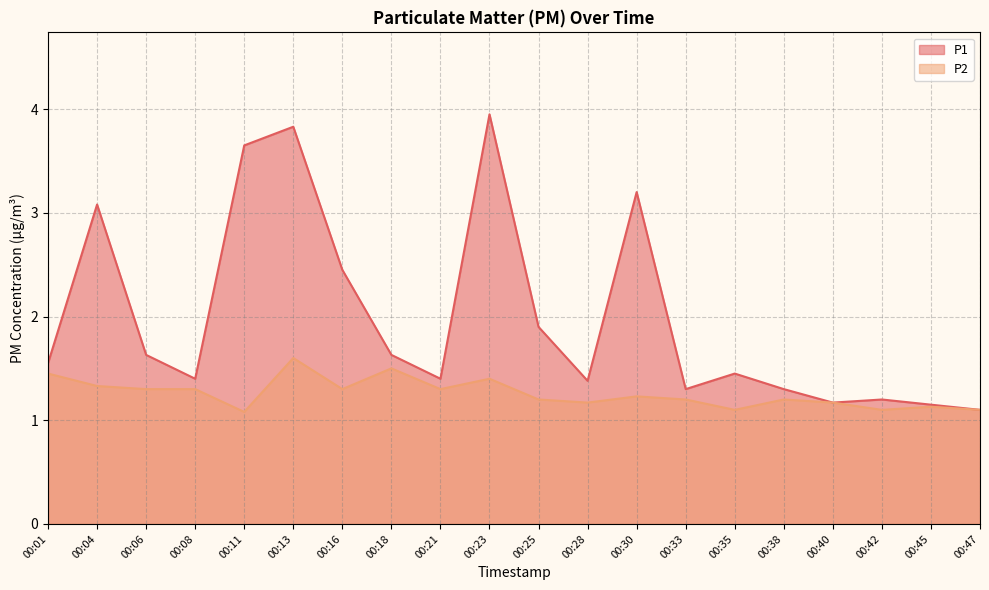

List the series in order of their peak value, lowest first.

P2, P1